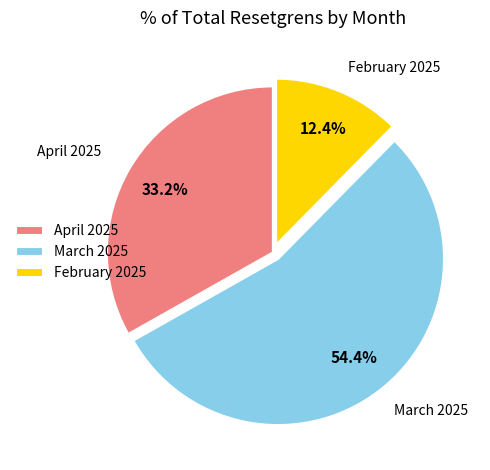

What portion of the pie excludes April 2025?

66.8%